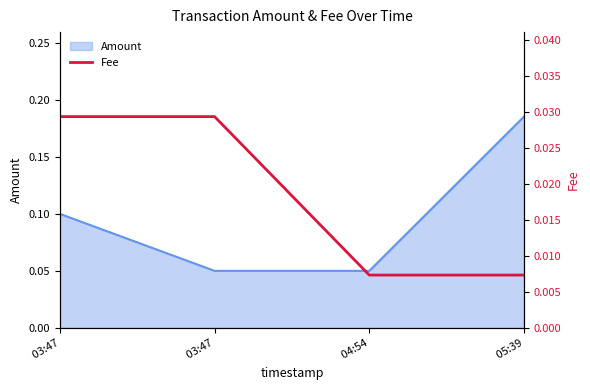

Which category has the highest value across all series?

 03:47